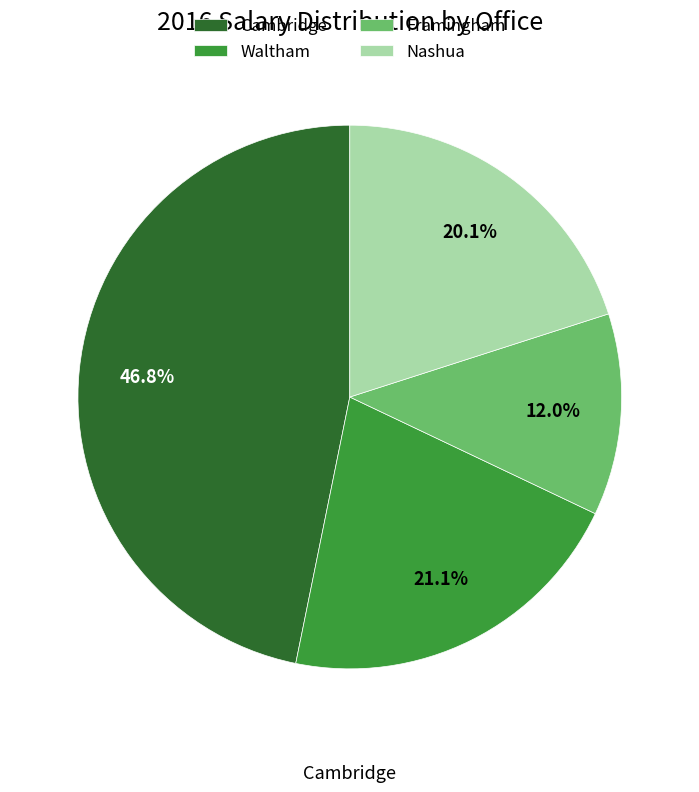

Count the number of slices in the pie.

4